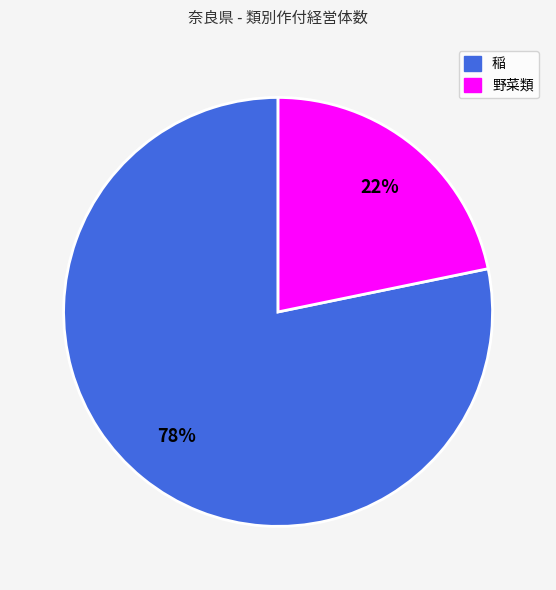

To the nearest percent, what is the average slice percentage?

50%